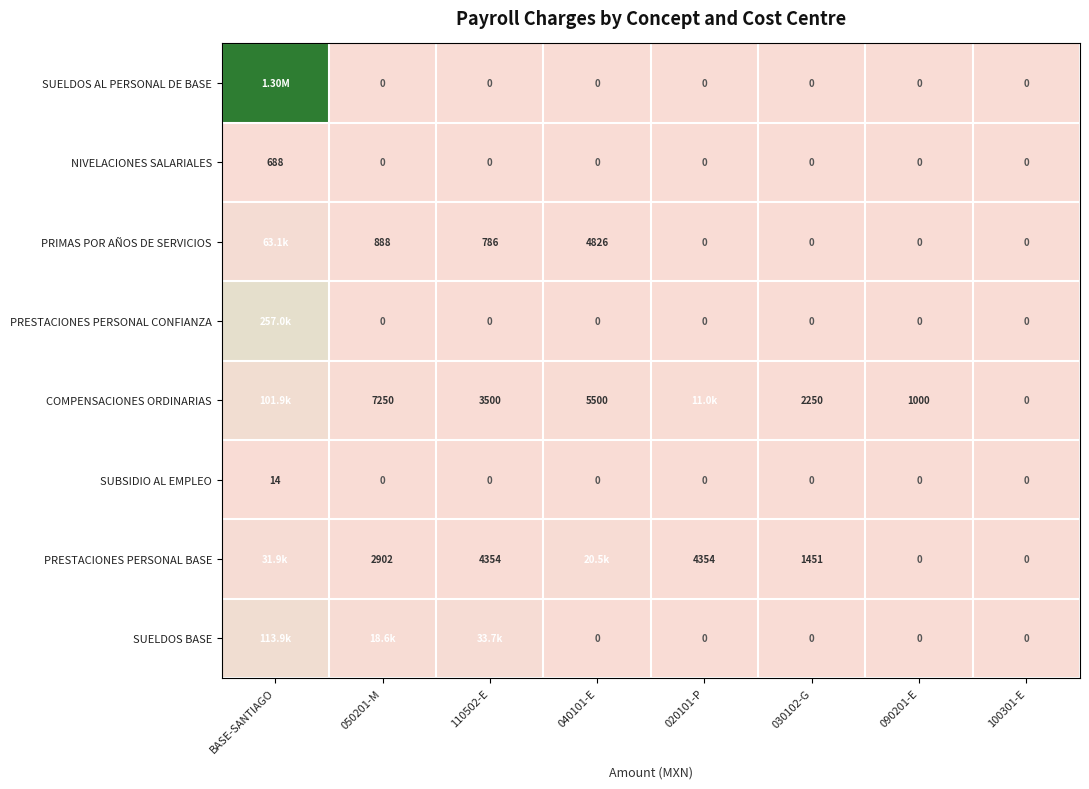

Which series has the widest spread of values?

SUELDOS AL PERSONAL DE BASE